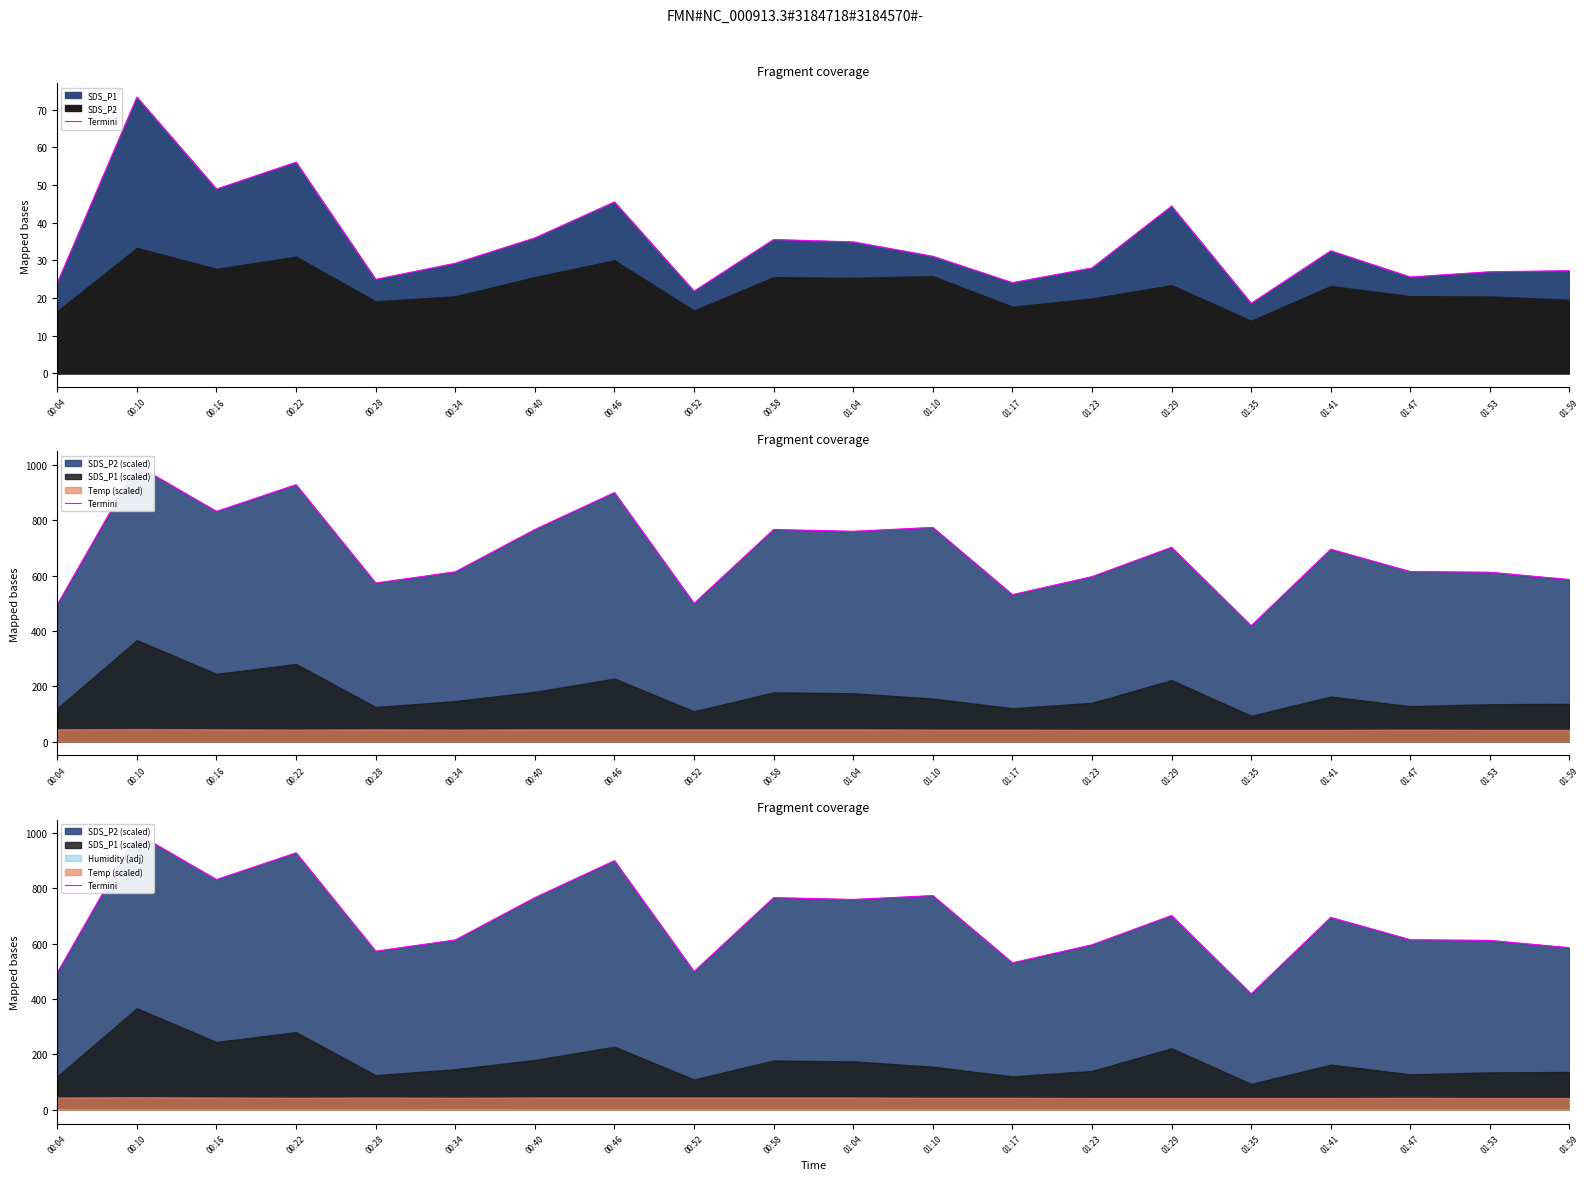

Reading right to left, extract all data points from this chart.

01:59=585.6	01:53=612.0	01:47=614.4	01:41=695.1	01:35=418.5	01:29=702.0	01:23=596.1	01:17=531.0	01:10=774.0	01:04=759.9	00:58=766.5	00:52=499.5	00:46=900.0	00:40=766.5	00:34=613.5	00:28=573.0	00:22=928.5	00:16=831.9	00:10=998.4	00:04=495.0